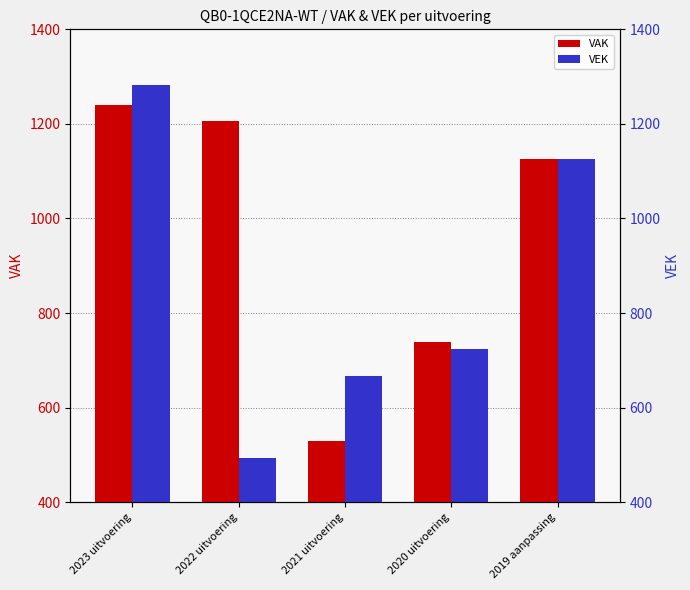

List the series in order of their overall mean, highest first.

VAK, VEK